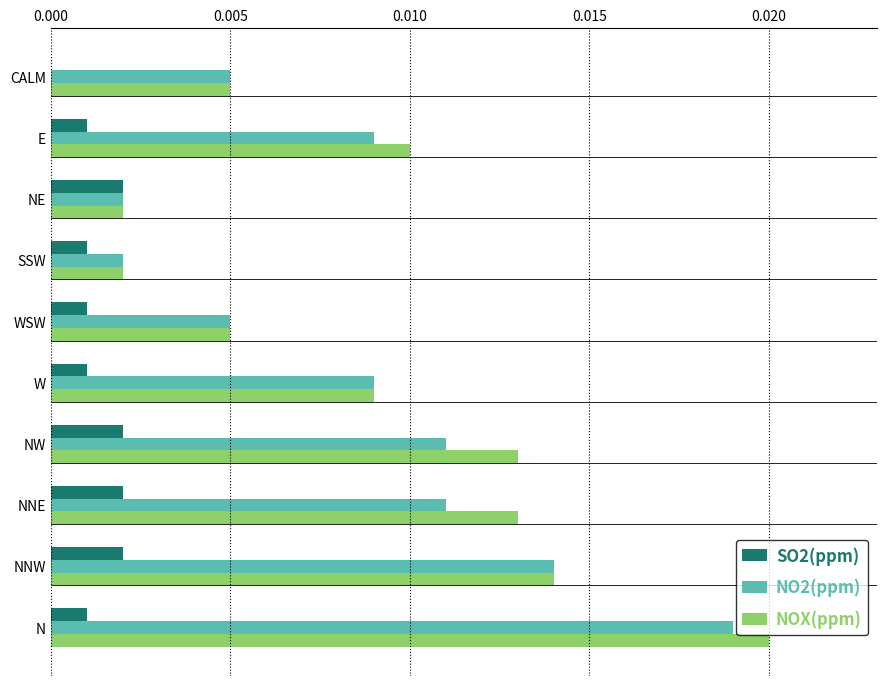

At which category is the sum across all series the highest?

N